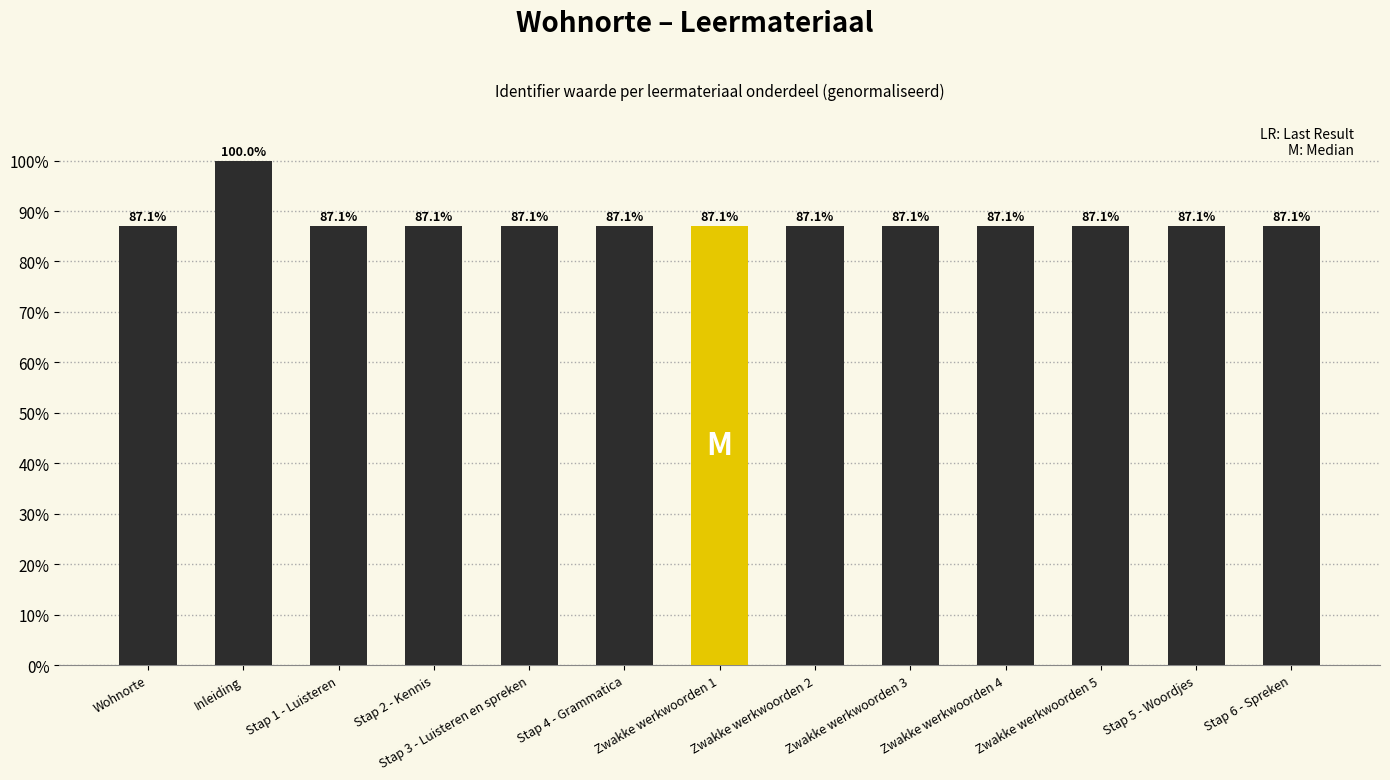

What position from the left is Stap 2 - Kennis?

4